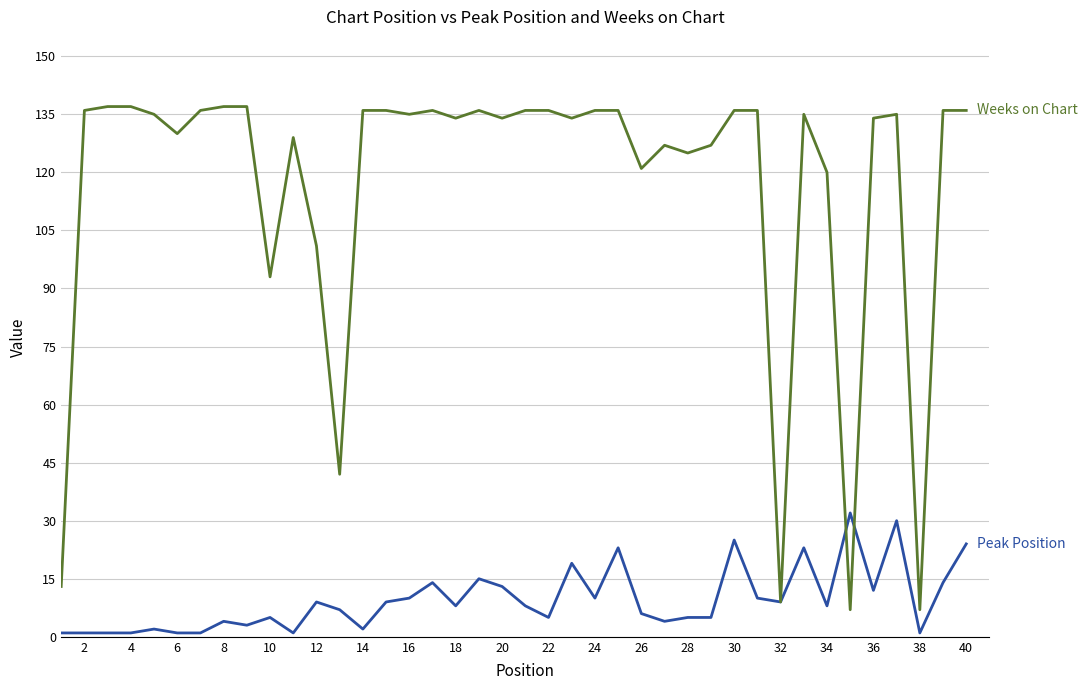

What is the greatest value displayed?

137